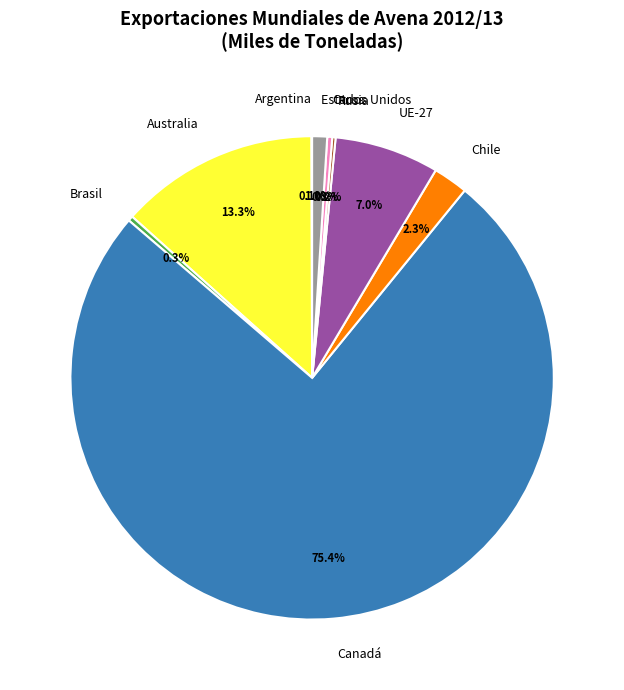

Which slice is the largest?

Canadá